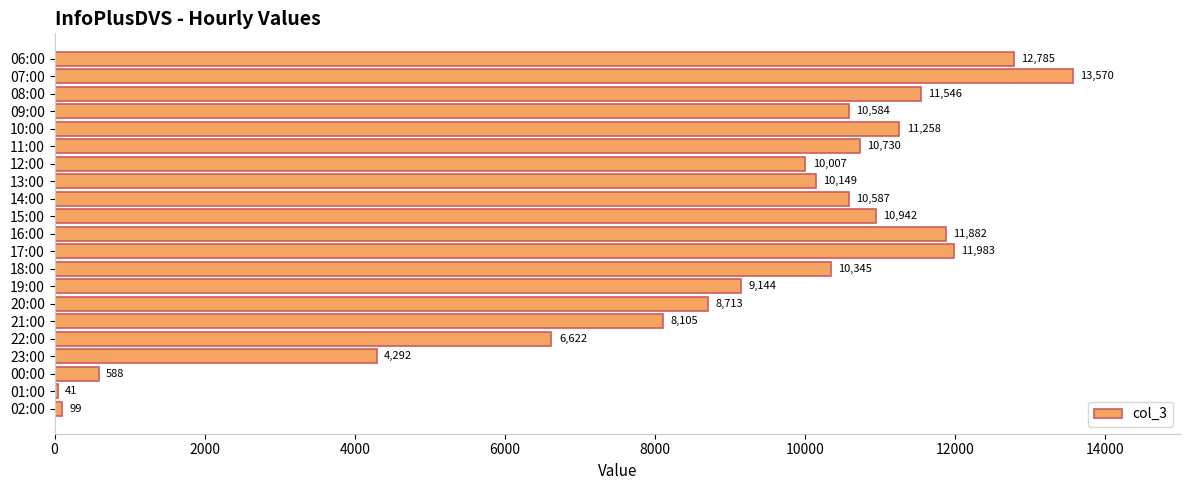

Approximately how many times larger is the value at 09:00 compared to 19:00?

1.2